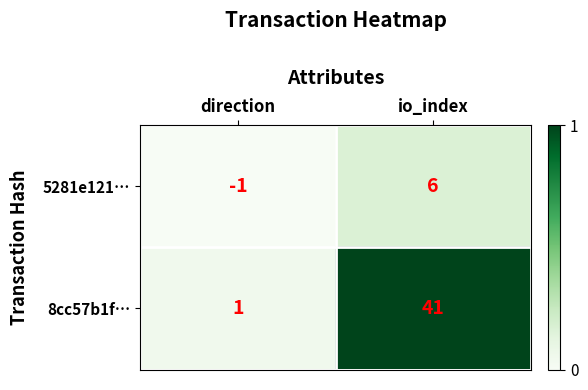

Which series has the largest range (max minus min)?

8cc57b1f…